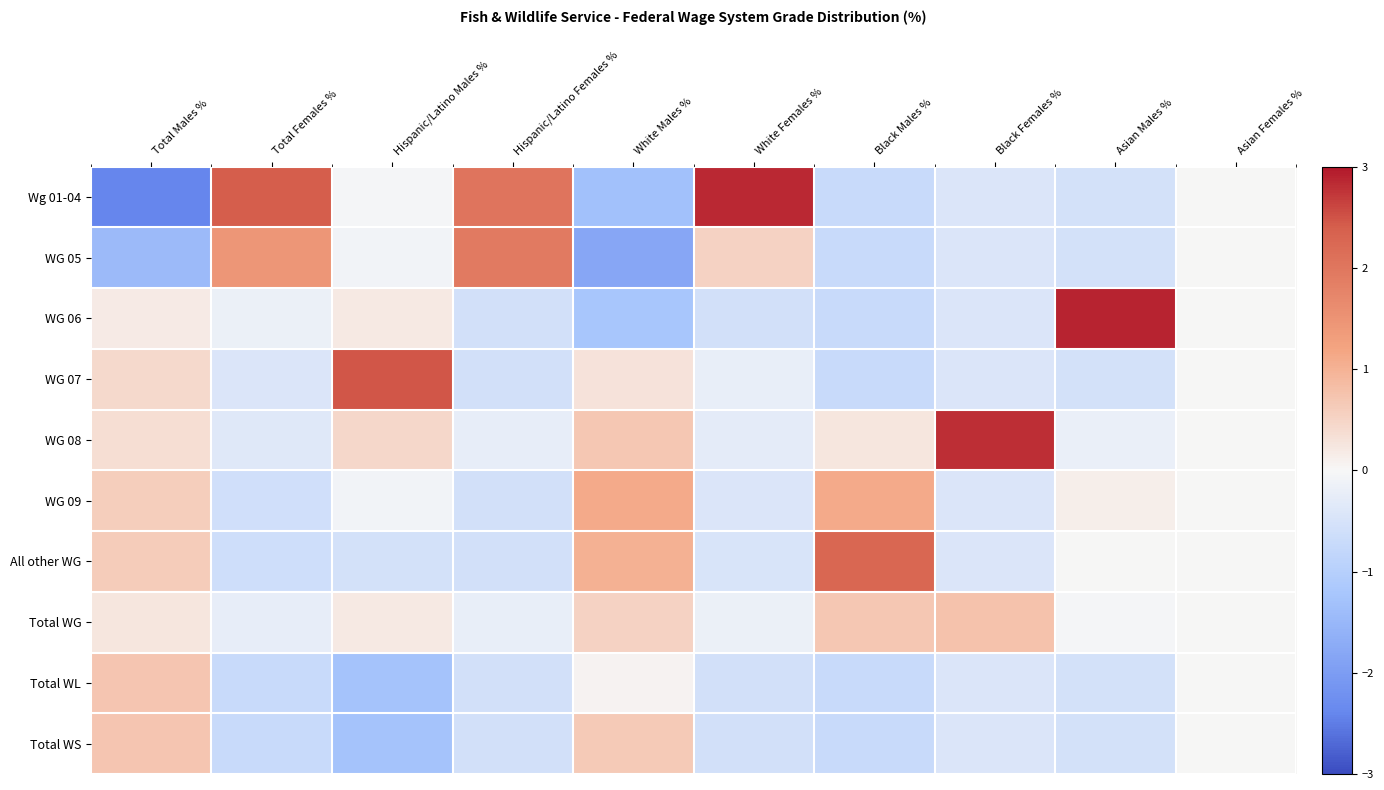

Reading left to right, transcribe all the data shown in this chart.

Wg 01-04: Total Males %=-2.4	Total Females %=2.4	Hispanic/Latino Males %=-0.0	Hispanic/Latino Females %=2.0	White Males %=-1.3	White Females %=2.9	Black Males %=-0.7	Black Females %=-0.4	Asian Males %=-0.6	Asian Females %=0.0
WG 05: Total Males %=-1.4	Total Females %=1.4	Hispanic/Latino Males %=-0.1	Hispanic/Latino Females %=1.9	White Males %=-1.8	White Females %=0.5	Black Males %=-0.7	Black Females %=-0.4	Asian Males %=-0.6	Asian Females %=0.0
WG 06: Total Males %=0.2	Total Females %=-0.2	Hispanic/Latino Males %=0.2	Hispanic/Latino Females %=-0.6	White Males %=-1.2	White Females %=-0.6	Black Males %=-0.7	Black Females %=-0.4	Asian Males %=2.9	Asian Females %=0.0
WG 07: Total Males %=0.4	Total Females %=-0.4	Hispanic/Latino Males %=2.5	Hispanic/Latino Females %=-0.6	White Males %=0.3	White Females %=-0.2	Black Males %=-0.7	Black Females %=-0.4	Asian Males %=-0.6	Asian Females %=0.0
WG 08: Total Males %=0.4	Total Females %=-0.4	Hispanic/Latino Males %=0.5	Hispanic/Latino Females %=-0.2	White Males %=0.7	White Females %=-0.3	Black Males %=0.3	Black Females %=2.8	Asian Males %=-0.2	Asian Females %=0.0
WG 09: Total Males %=0.6	Total Females %=-0.6	Hispanic/Latino Males %=-0.1	Hispanic/Latino Females %=-0.6	White Males %=1.1	White Females %=-0.4	Black Males %=1.1	Black Females %=-0.4	Asian Males %=0.1	Asian Females %=0.0
All other WG: Total Males %=0.6	Total Females %=-0.6	Hispanic/Latino Males %=-0.6	Hispanic/Latino Females %=-0.6	White Males %=1.0	White Females %=-0.5	Black Males %=2.3	Black Females %=-0.4	Asian Males %=0.0	Asian Females %=0.0
Total WG: Total Males %=0.3	Total Females %=-0.3	Hispanic/Latino Males %=0.2	Hispanic/Latino Females %=-0.2	White Males %=0.5	White Females %=-0.2	Black Males %=0.7	Black Females %=0.8	Asian Males %=-0.0	Asian Females %=0.0
Total WL: Total Males %=0.7	Total Females %=-0.7	Hispanic/Latino Males %=-1.3	Hispanic/Latino Females %=-0.6	White Males %=0.1	White Females %=-0.6	Black Males %=-0.7	Black Females %=-0.4	Asian Males %=-0.6	Asian Females %=0.0
Total WS: Total Males %=0.7	Total Females %=-0.7	Hispanic/Latino Males %=-1.3	Hispanic/Latino Females %=-0.6	White Males %=0.7	White Females %=-0.6	Black Males %=-0.7	Black Females %=-0.4	Asian Males %=-0.6	Asian Females %=0.0